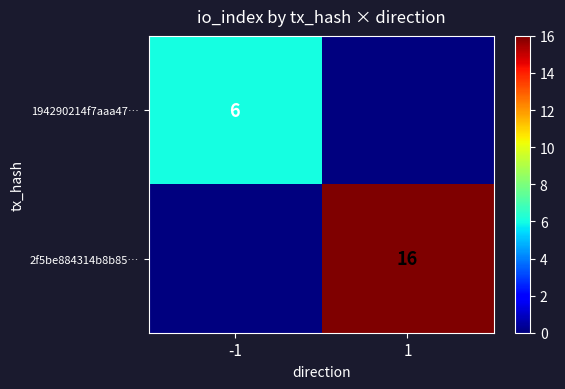

Is the value of 2f5be884314b8b85… at 1 greater than the value of 194290214f7aaa47… at -1?

Yes